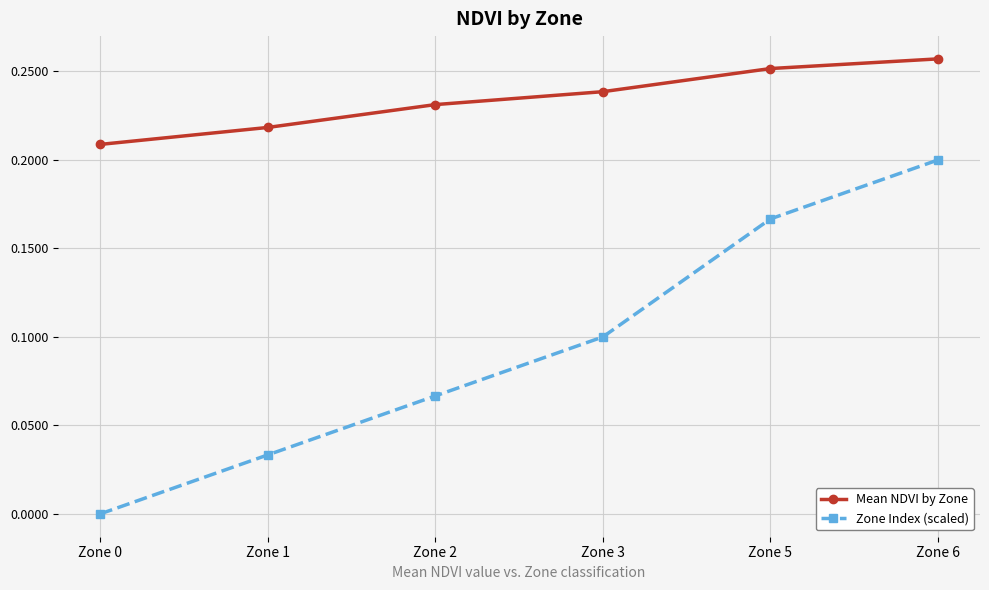

Count the number of data series in this chart.

2